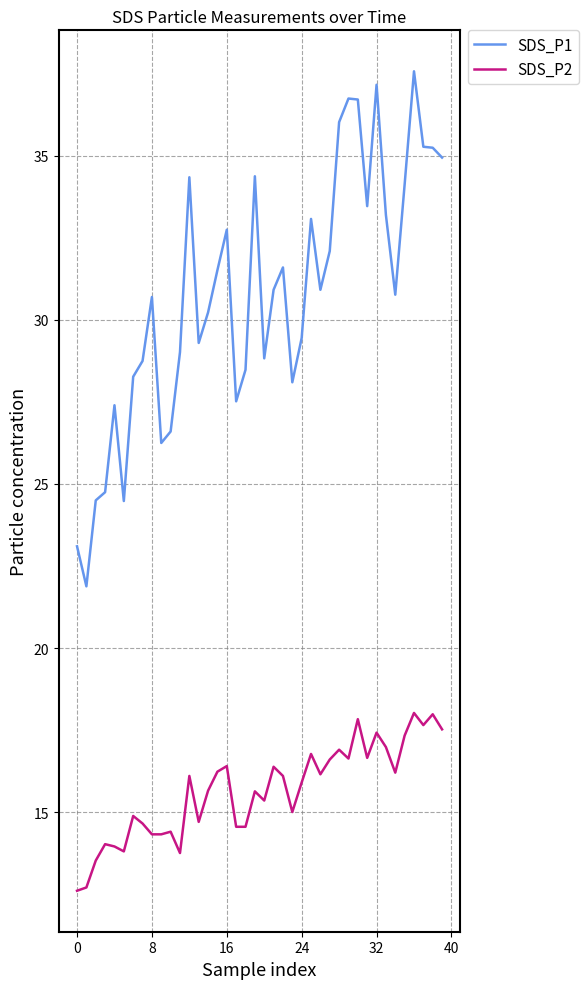

How many lines are shown in the chart?

2